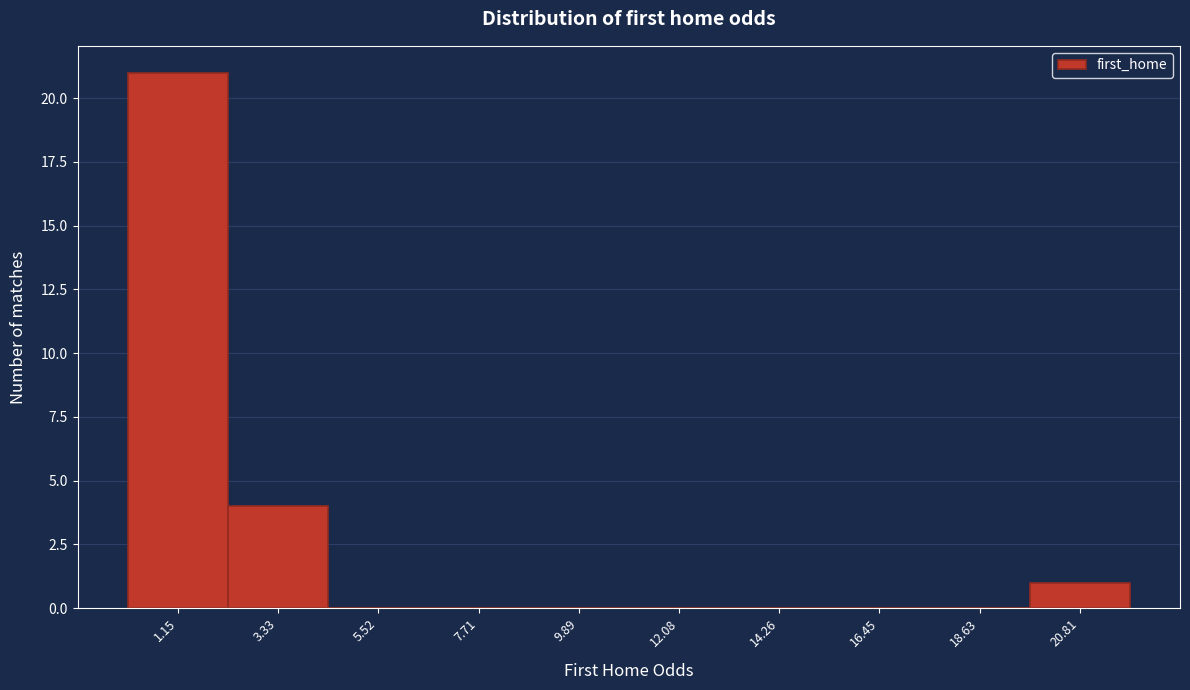

The value at 18.63 is 0. True or false?

True